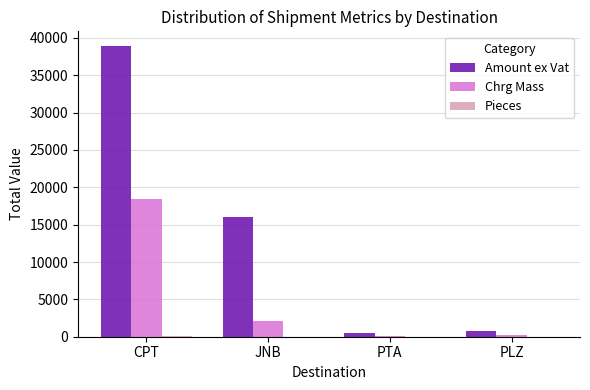

Are the bars grouped side by side (vs. stacked)?

Yes